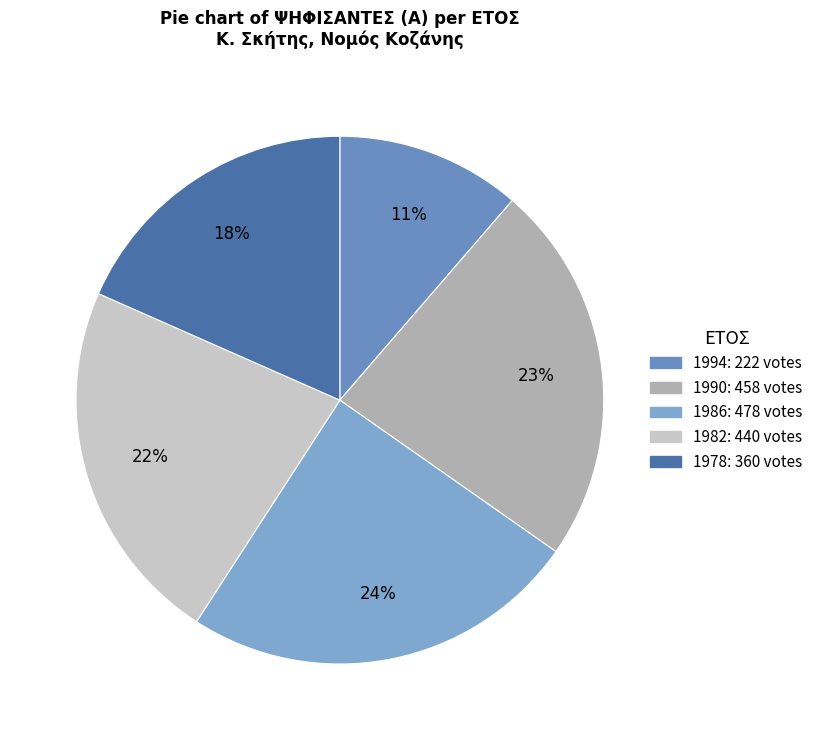

Rank the categories by value from lowest to highest.

1994, 1978, 1982, 1990, 1986